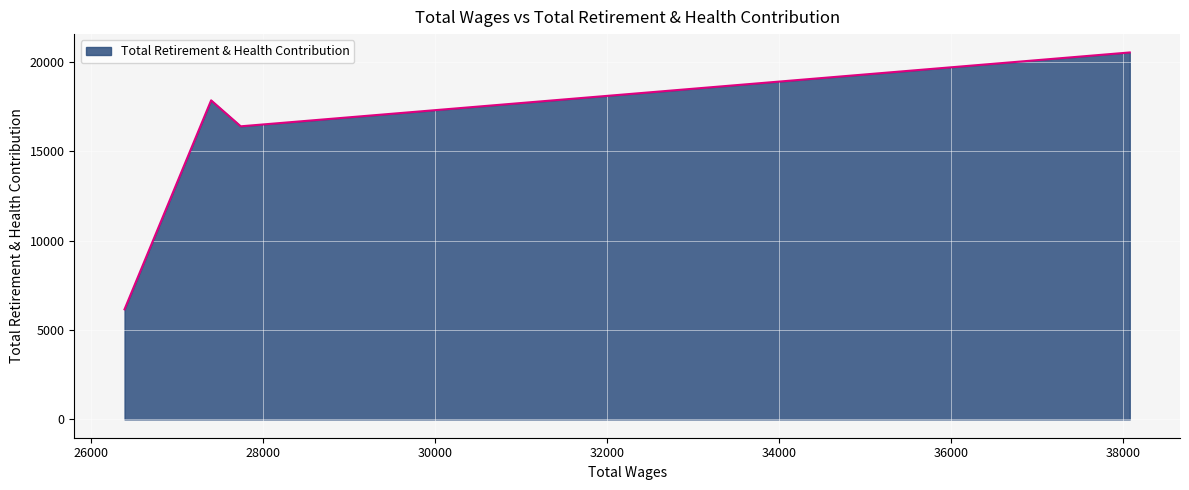

How many interior local peaks (higher than both neighbors) does the data have?

1